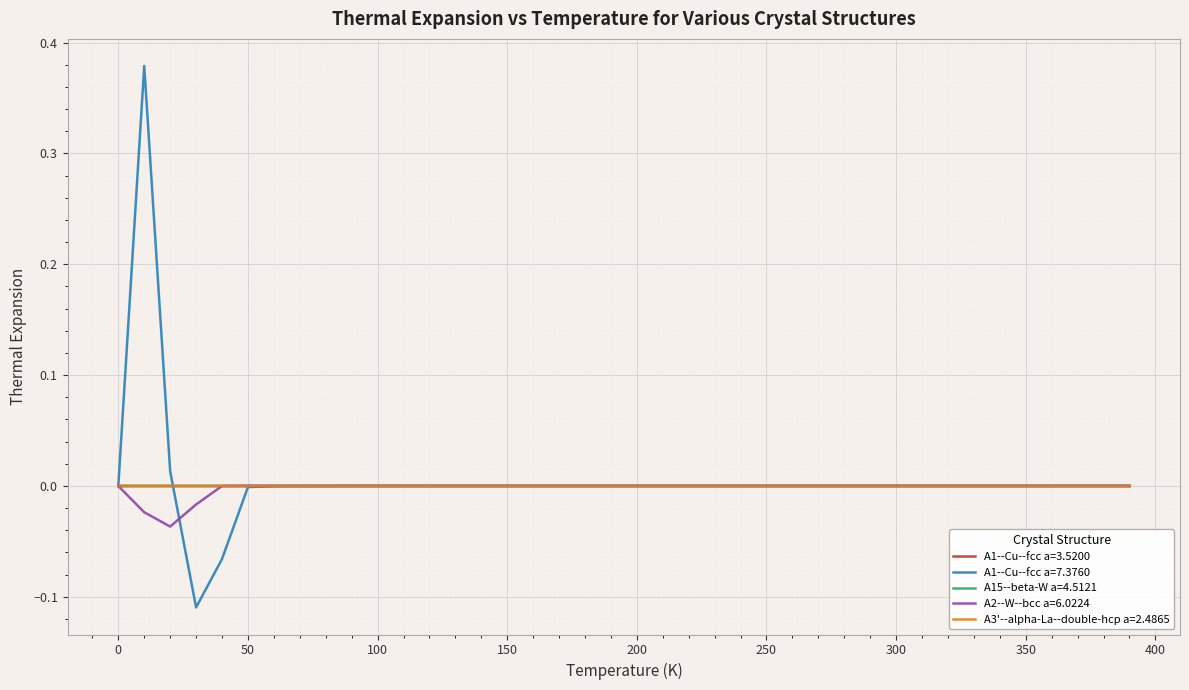

Does the chart have visible grid lines?

Yes